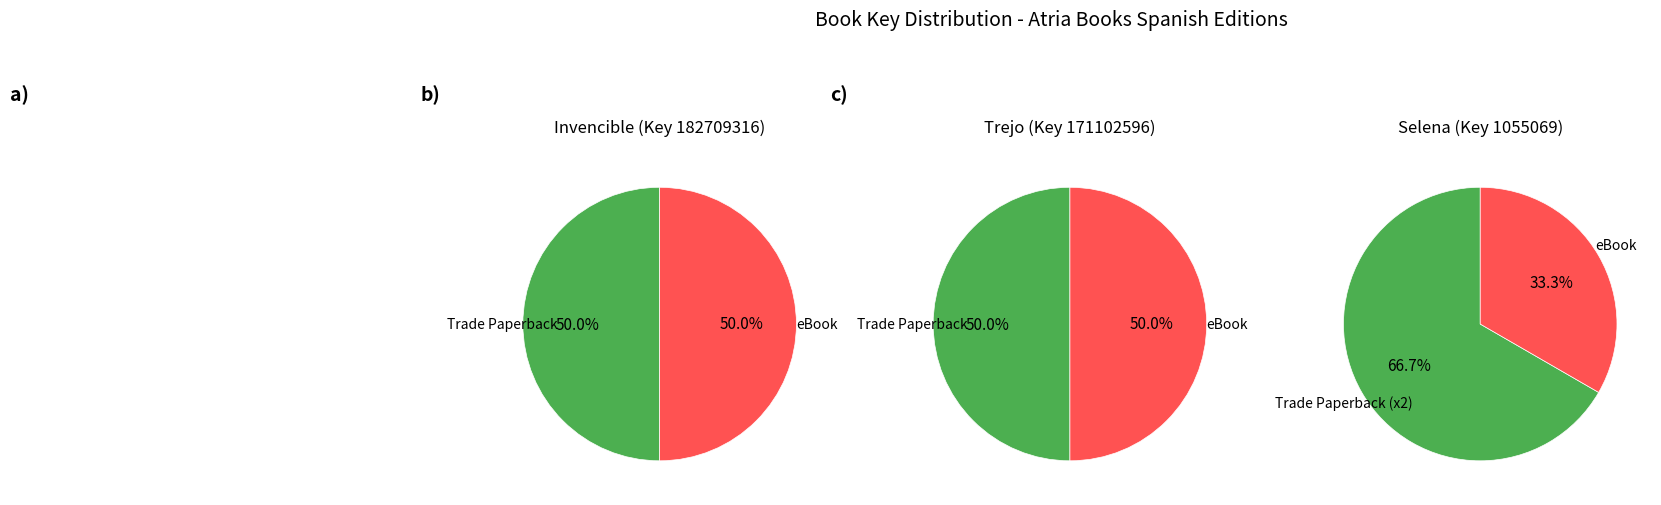

Does any single category account for the majority?

No